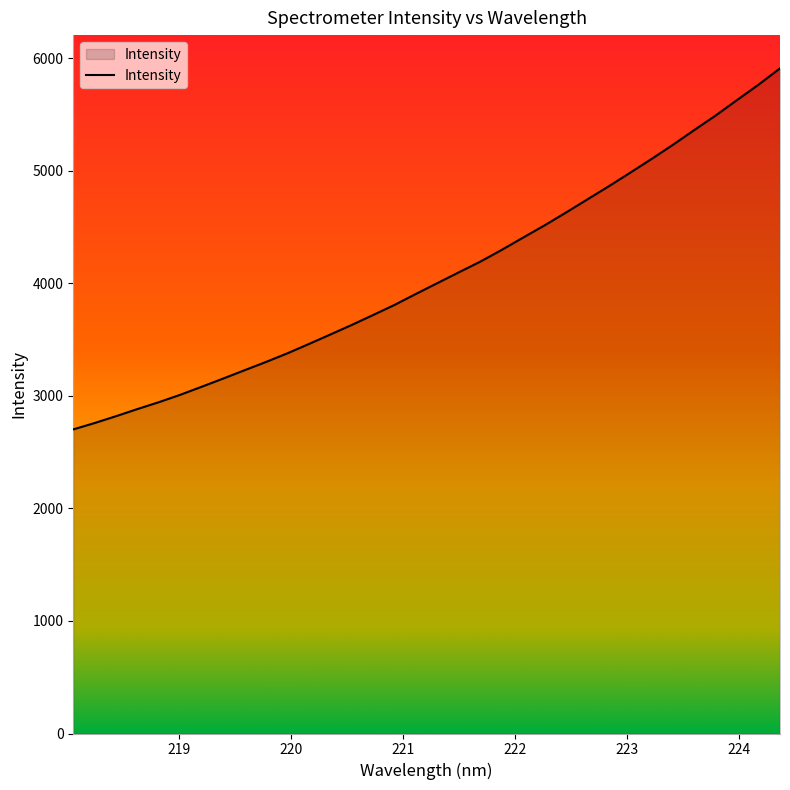

What is the difference between the maximum and minimum values?

3208.5